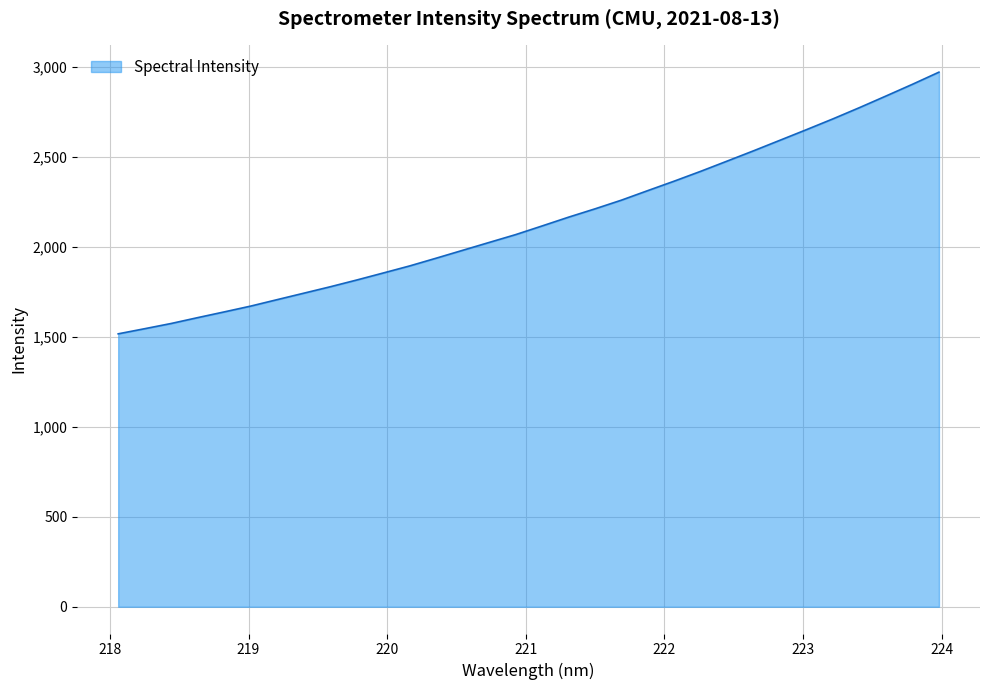

What is the smallest value displayed?

1515.6